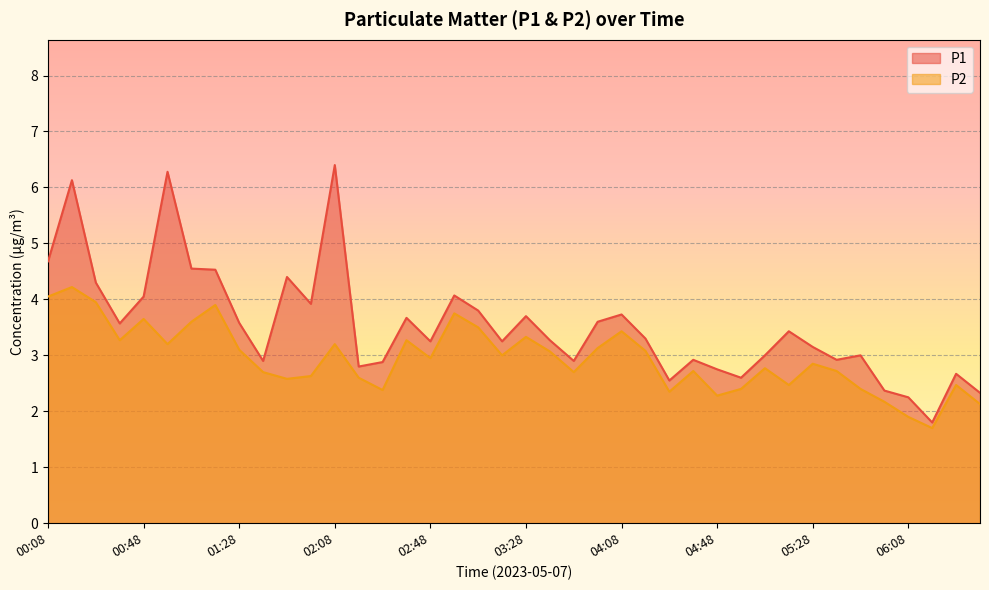

Is it true that P2 equals 4.2 at 00:18?

True